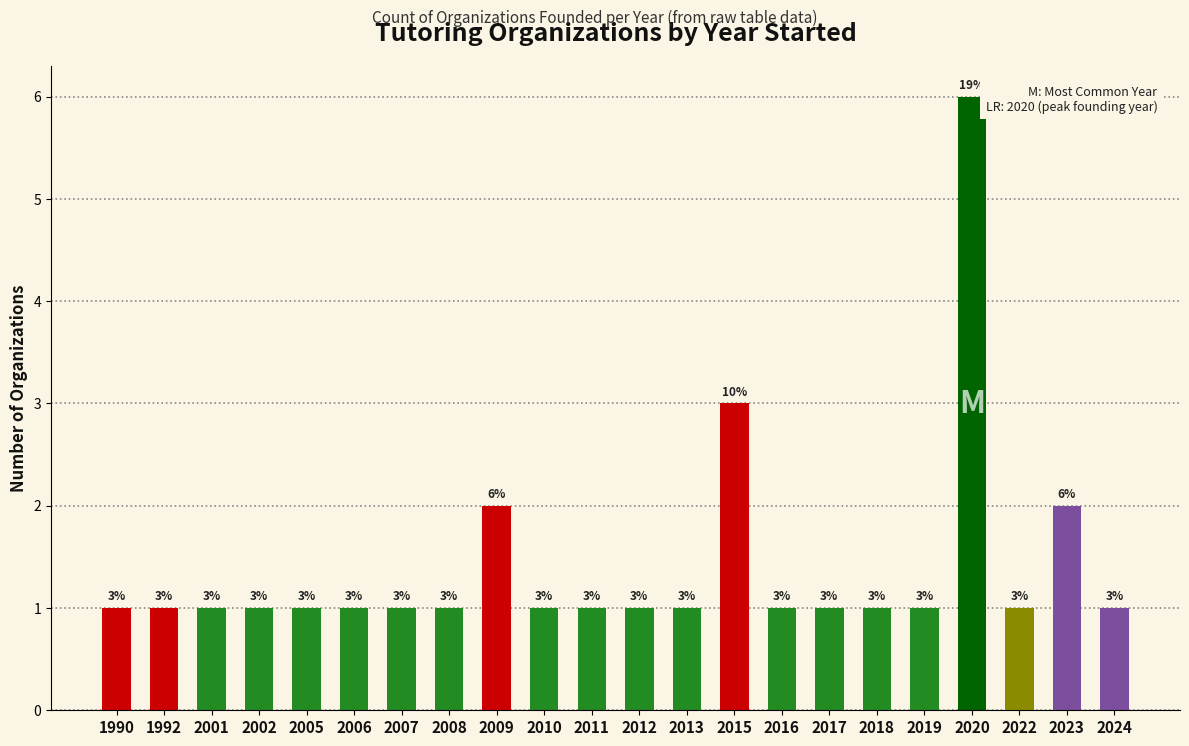

Are the bars grouped side by side (vs. stacked)?

No